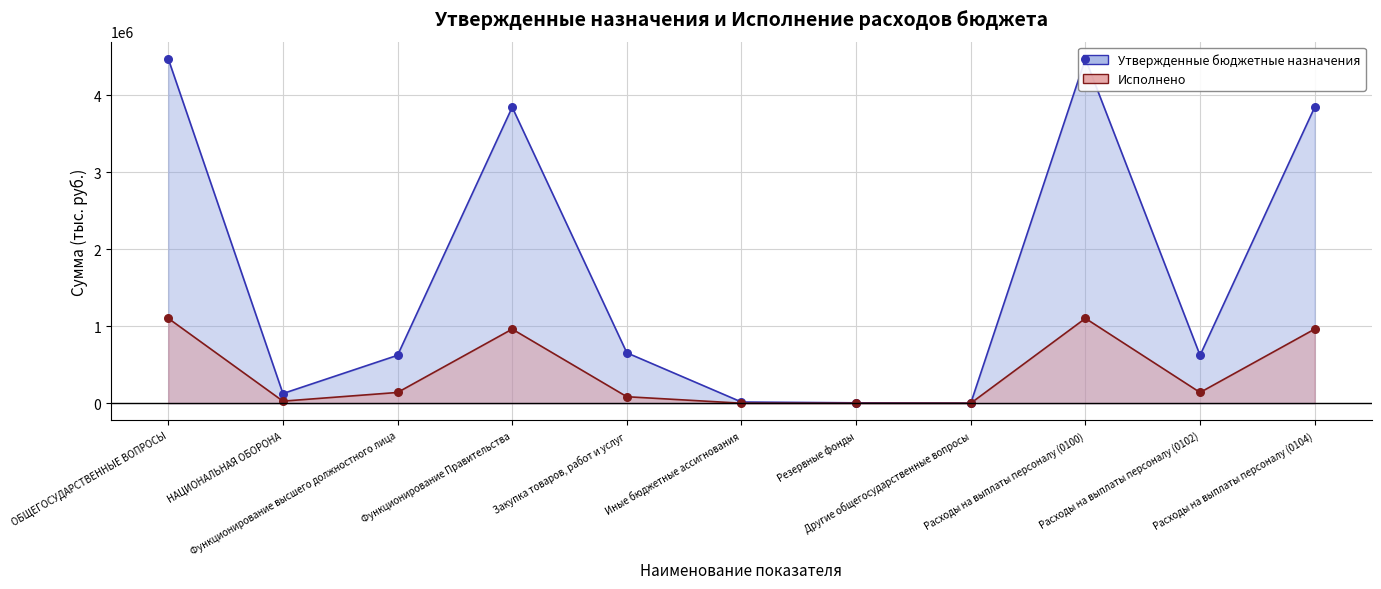

Which series has the largest Y range (max minus min)?

Утвержденные бюджетные назначения